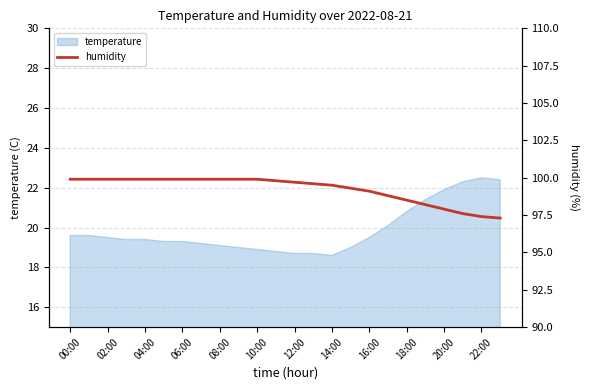

True or false: temperature has a value of 19.5 at 02:00.

True